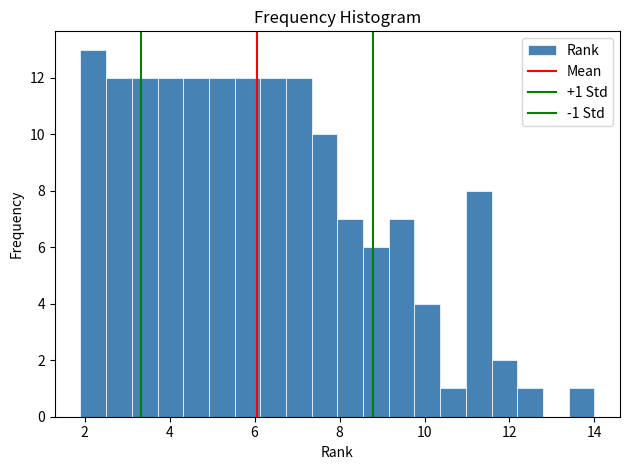

Around what value on the x-axis is the tallest bar? Give the approximate position of its centre, as read against the axis.

2.2